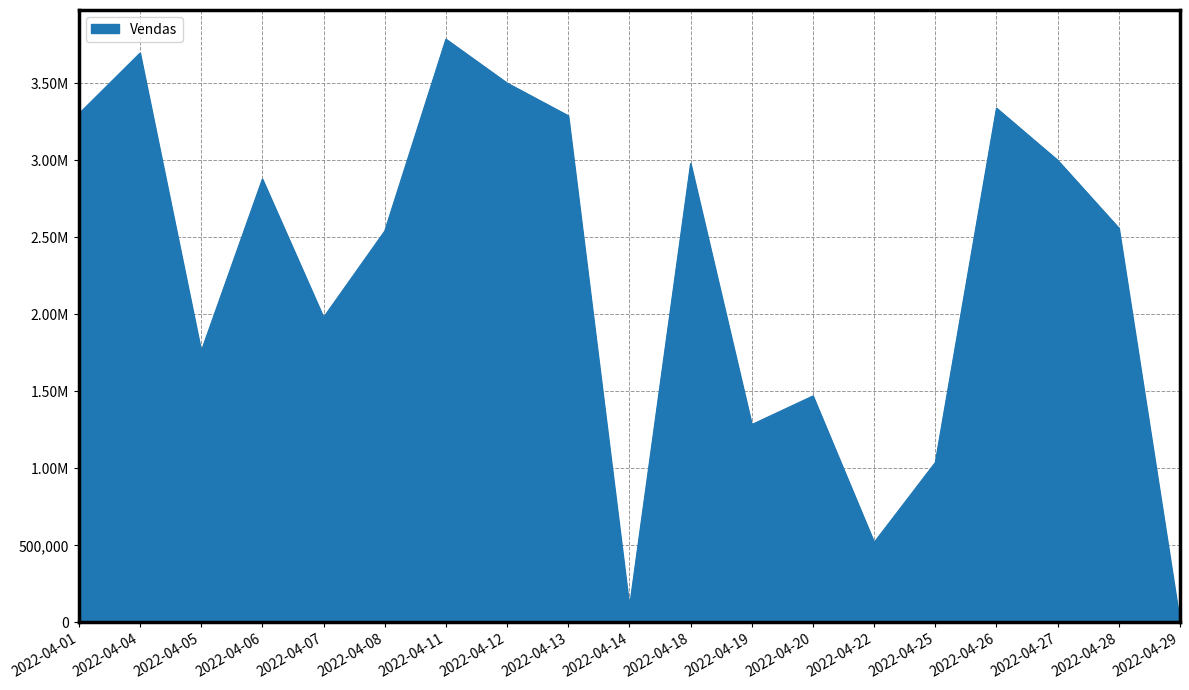

Is this an area chart (filled region under the line)?

Yes